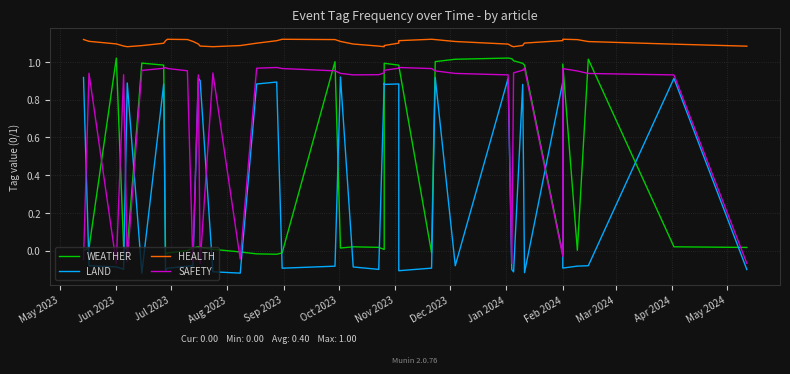

Which series has the widest spread of values?

WEATHER